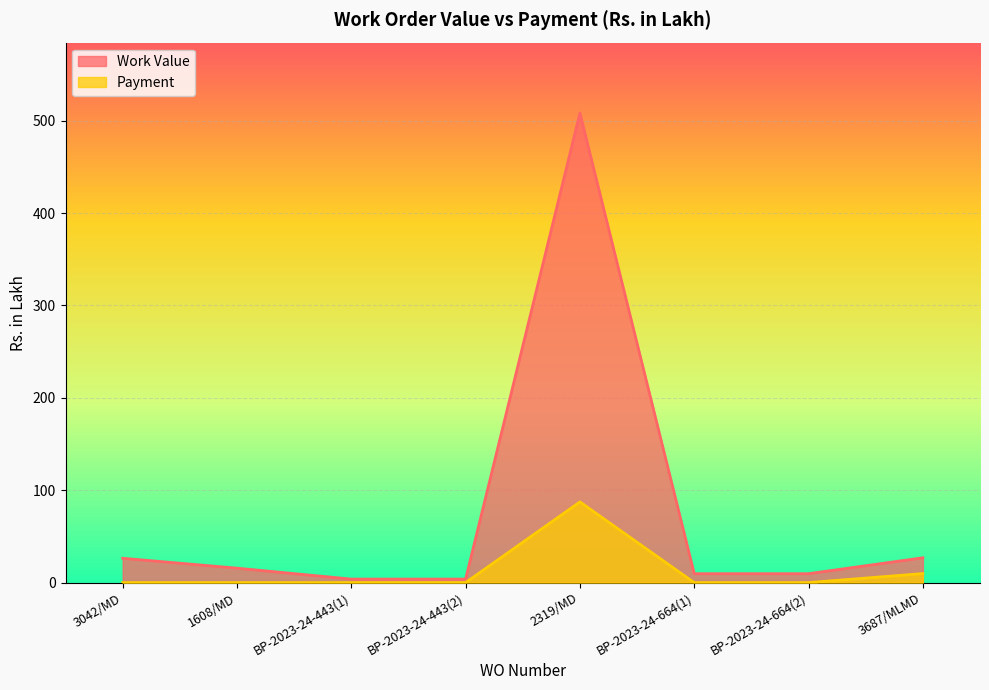

What is the sum of the Payment values at 2319/MD and BP-2023-24-443(1)?

87.3